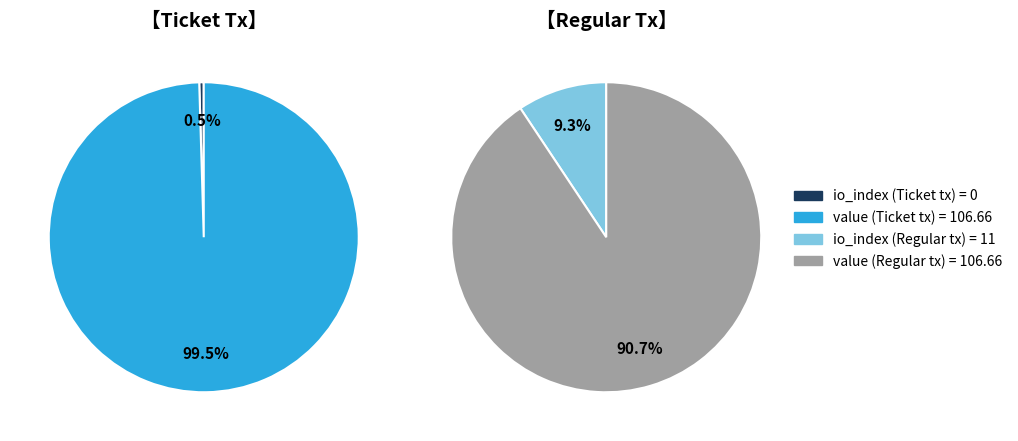

How many segments does this pie chart have?

2